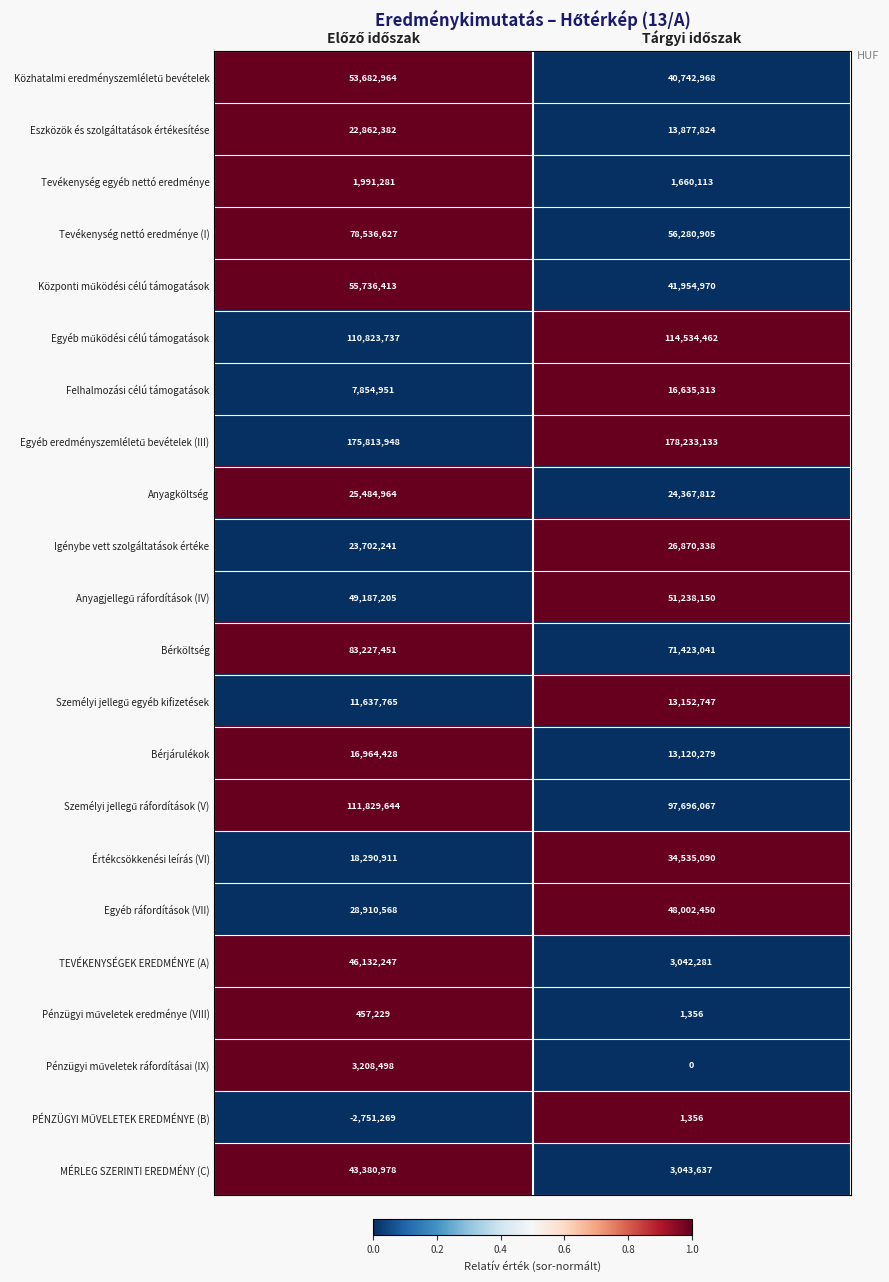

What is the minimum value shown in the chart?

-2751269